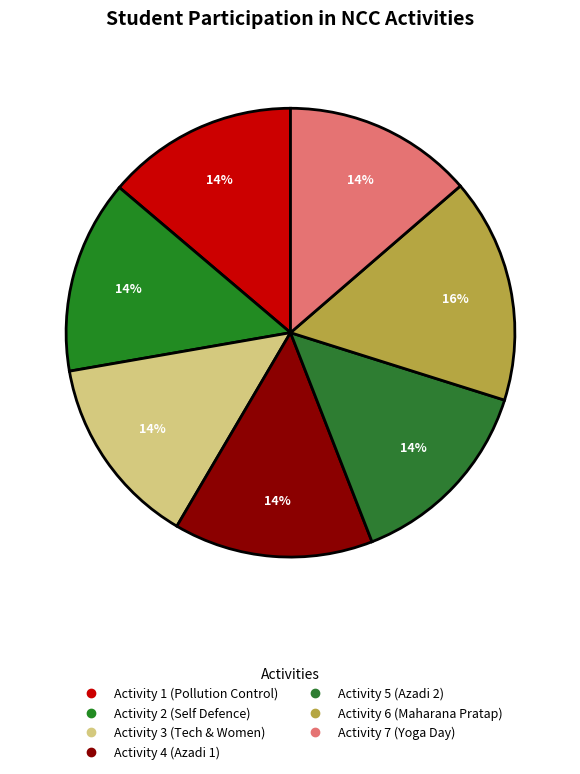

Rank the categories by value from lowest to highest.

Activity 7 (International Yoga Day), Activity 1 (Pollution Control), Activity 3 (Technology & Women), Activity 2 (Self Defence), Activity 5 (Azadi Ka Amrit Mahotsav 2), Activity 4 (Azadi Ka Amrit Mahotsav 1), Activity 6 (Maharana Pratap Jyanti)